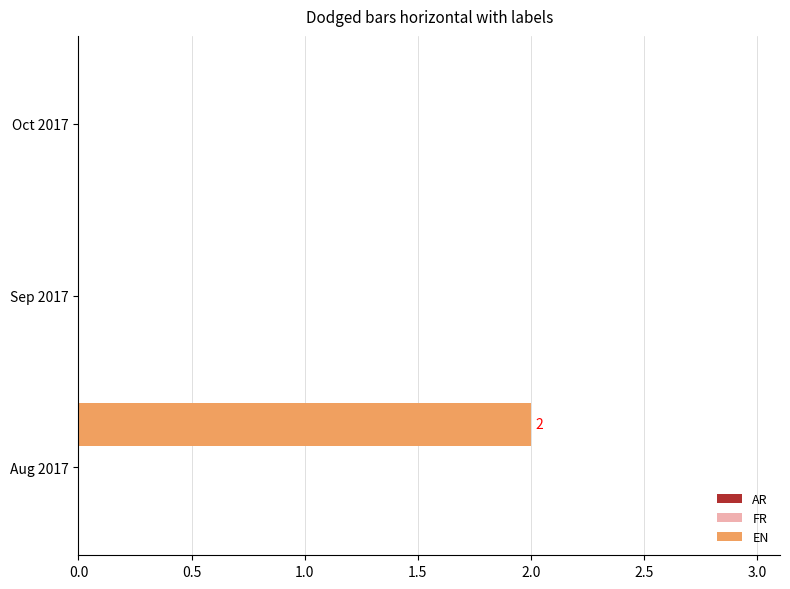

The chart shows a value of 0 at Sep 2017. True or false?

True